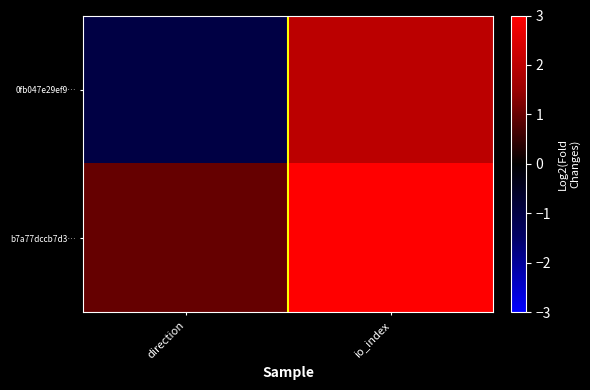

At how many categories does at least one series exceed 3?

1